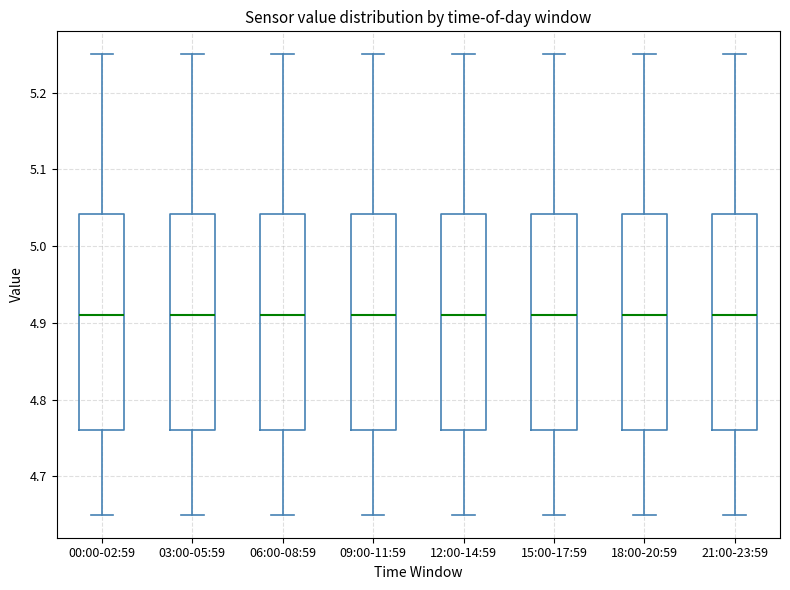

Where does the median line of the box for 00:00-02:59 sit on the y-axis? The values are not printed on the chart, so give them approximately, as read against the axis.

4.91